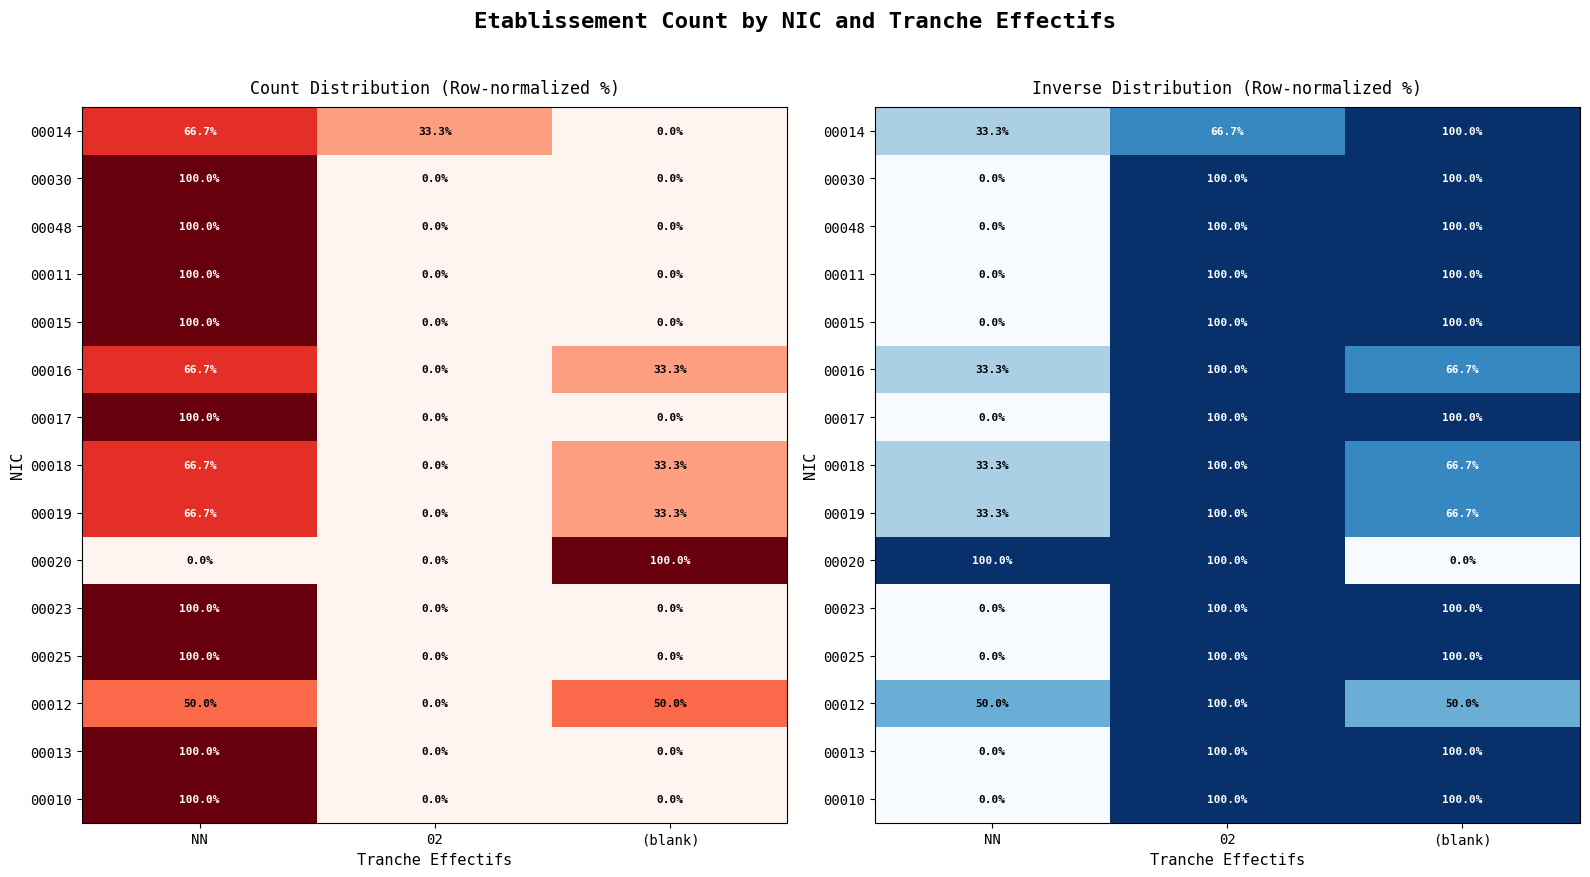

Is it true that 00048 equals 65.2 at NN?

False